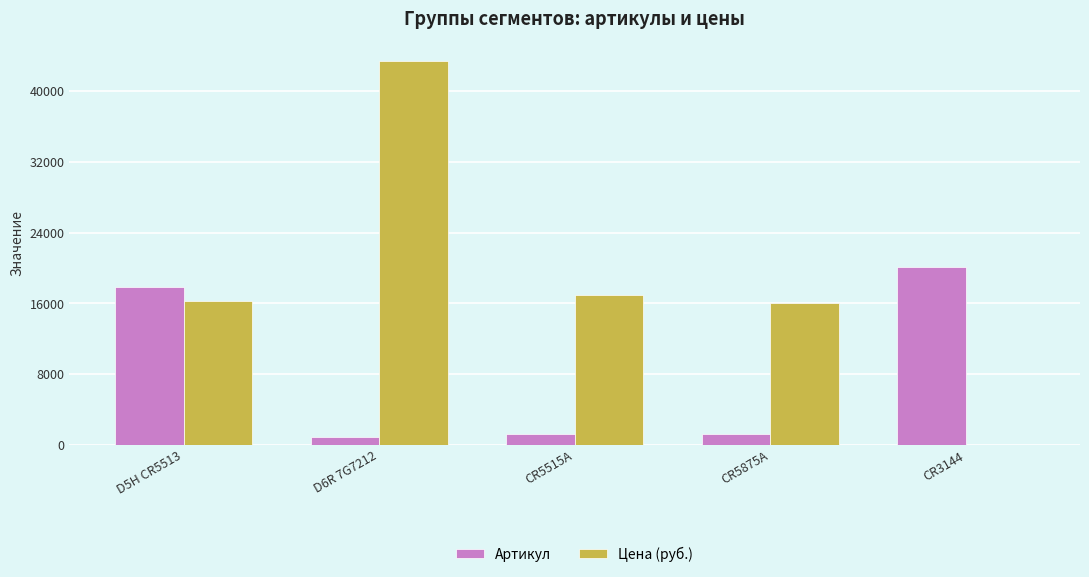

Are the bars horizontal?

No